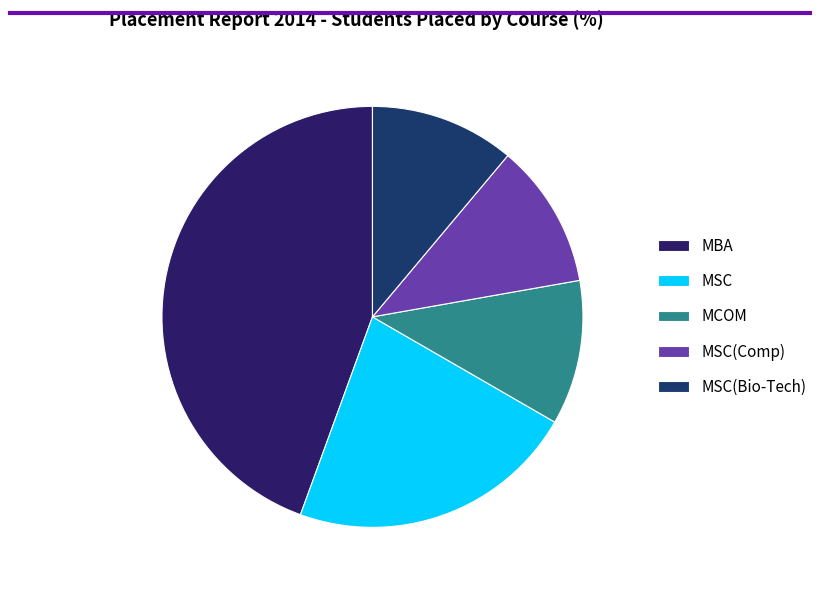

Is it true that MSC(Comp) is 11% of the pie?

True